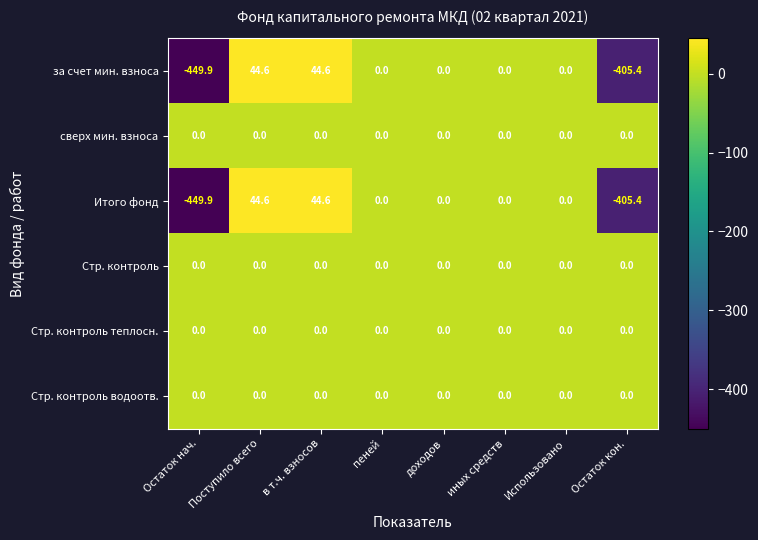

Count the number of categories in the chart.

8